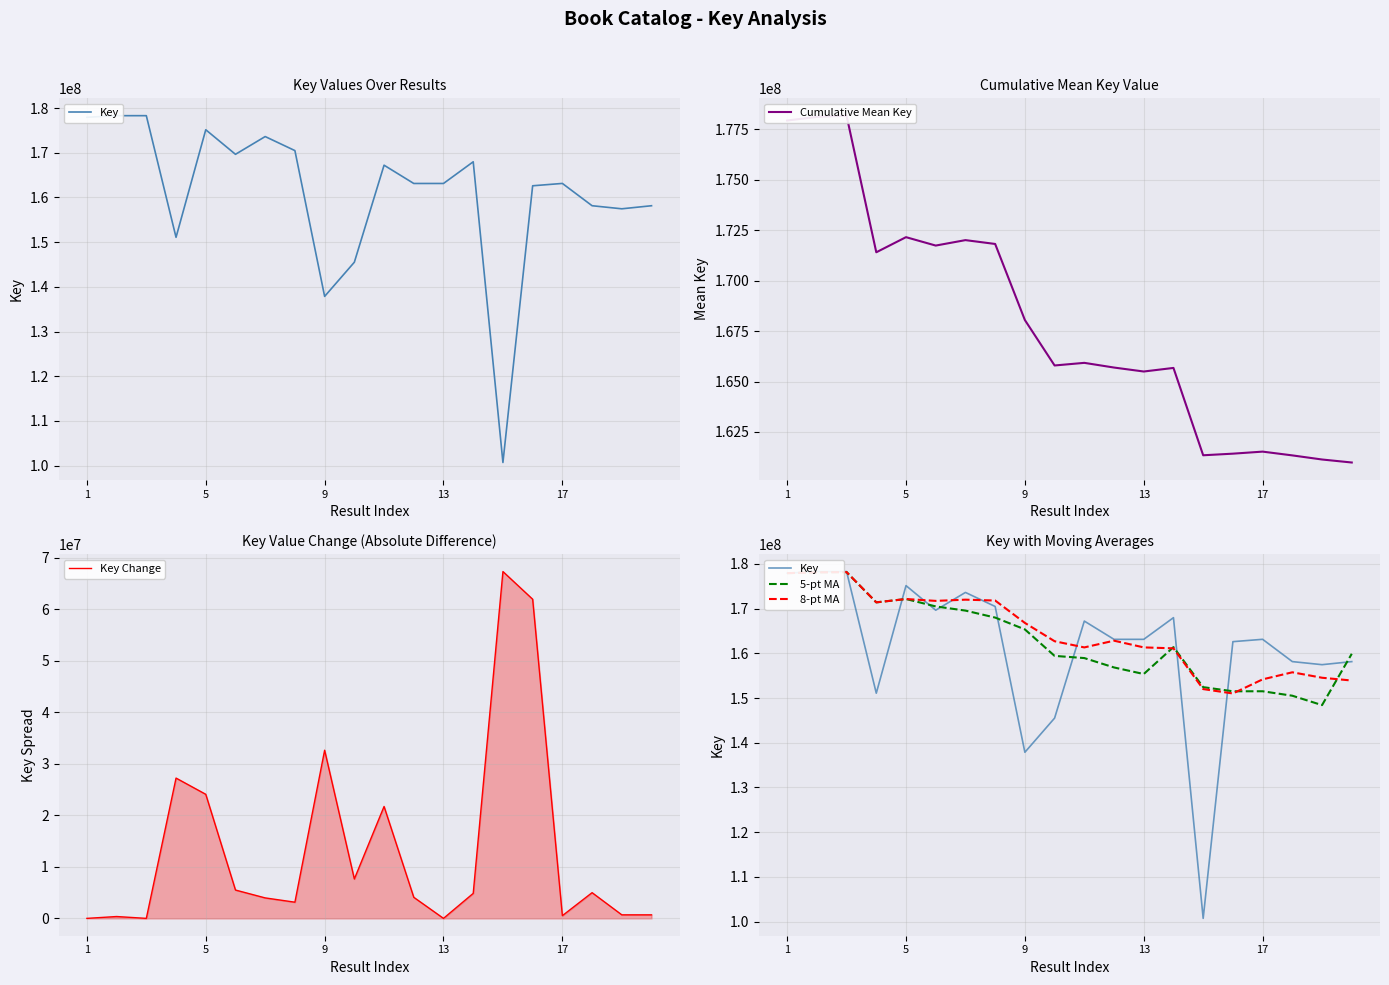

What is the maximum value for Key Change?

67274824